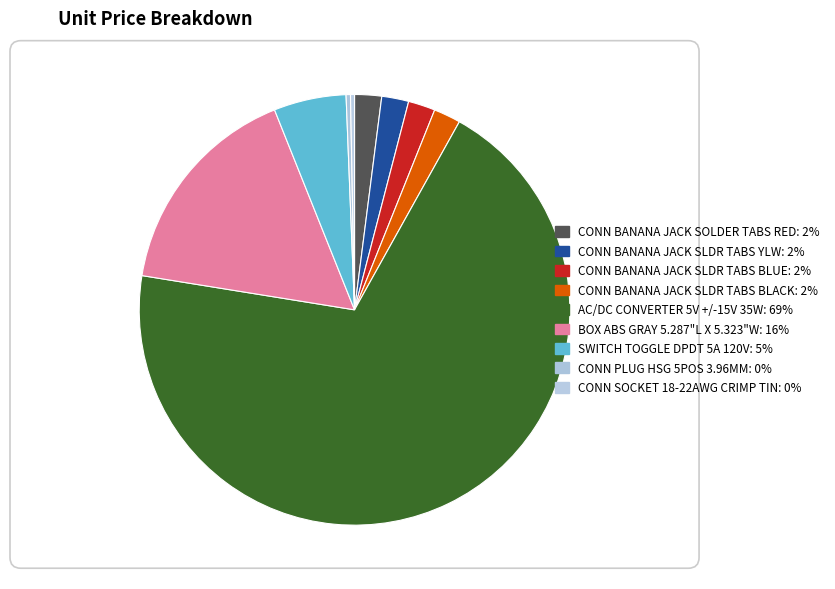

Do CONN PLUG HSG 5POS 3.96MM and CONN BANANA JACK SLDR TABS YLW together represent more than half of the pie?

No